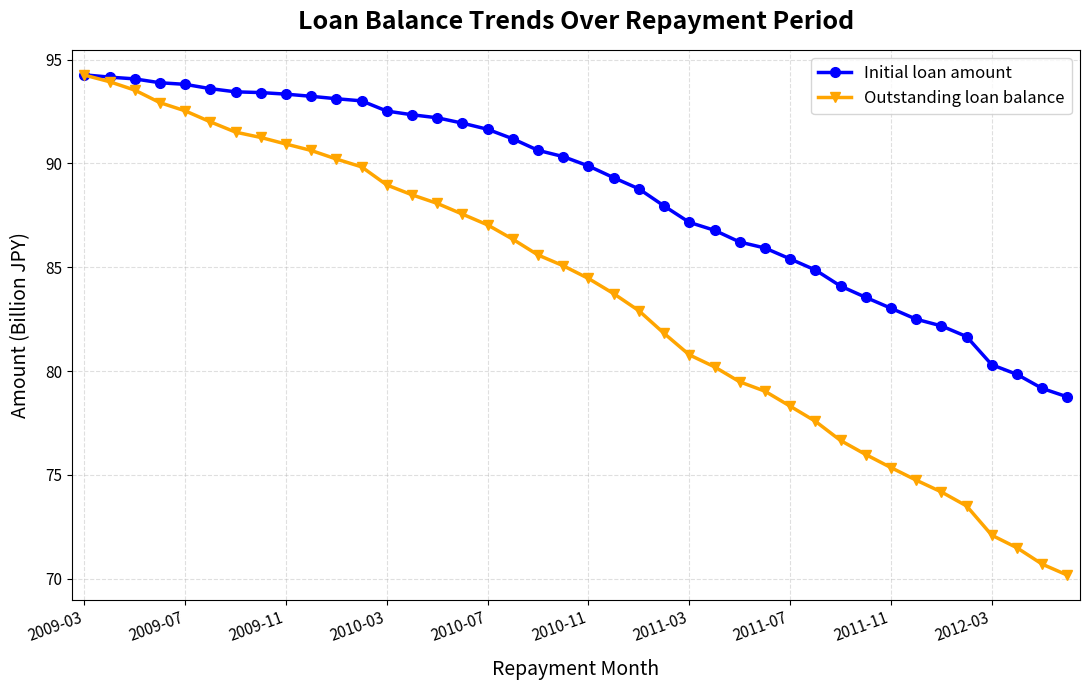

Which series has the widest spread of values?

Outstanding loan balance